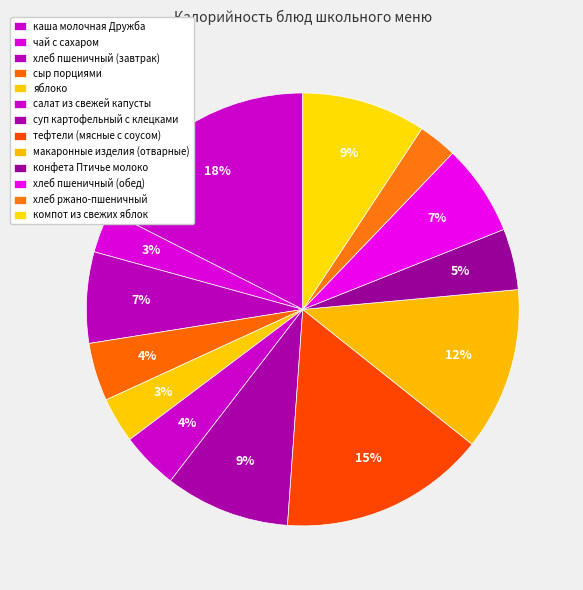

Rank the categories by value from lowest to highest.

хлеб ржано-пшеничный, чай с сахаром, яблоко, салат из свежей капусты, сыр порциями, конфета Птичье молоко, хлеб пшеничный (завтрак), хлеб пшеничный (обед), компот из свежих яблок, суп картофельный с клецками, макаронные изделия (отварные), тефтели (мясные с соусом), каша молочная Дружба